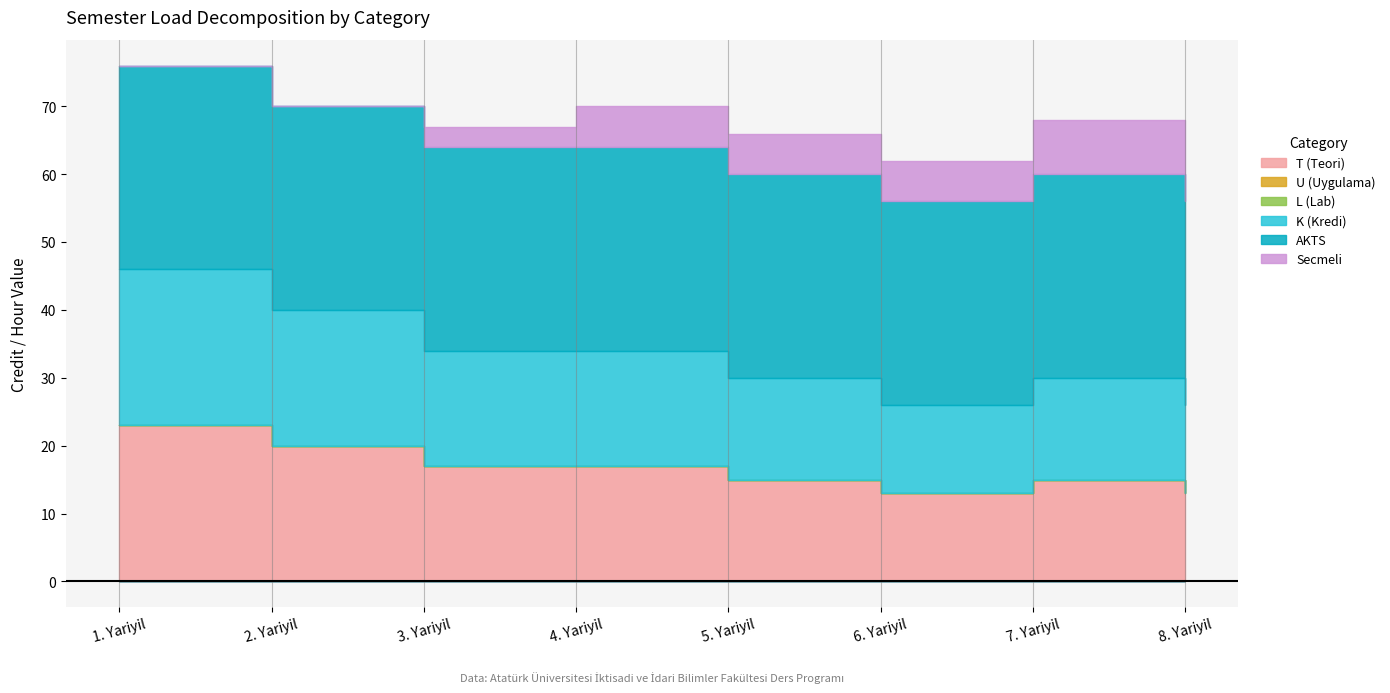

Rank the series at 4. Yariyil from lowest to highest value.

U (Uygulama), L (Lab), Secmeli, T (Teori), K (Kredi), AKTS